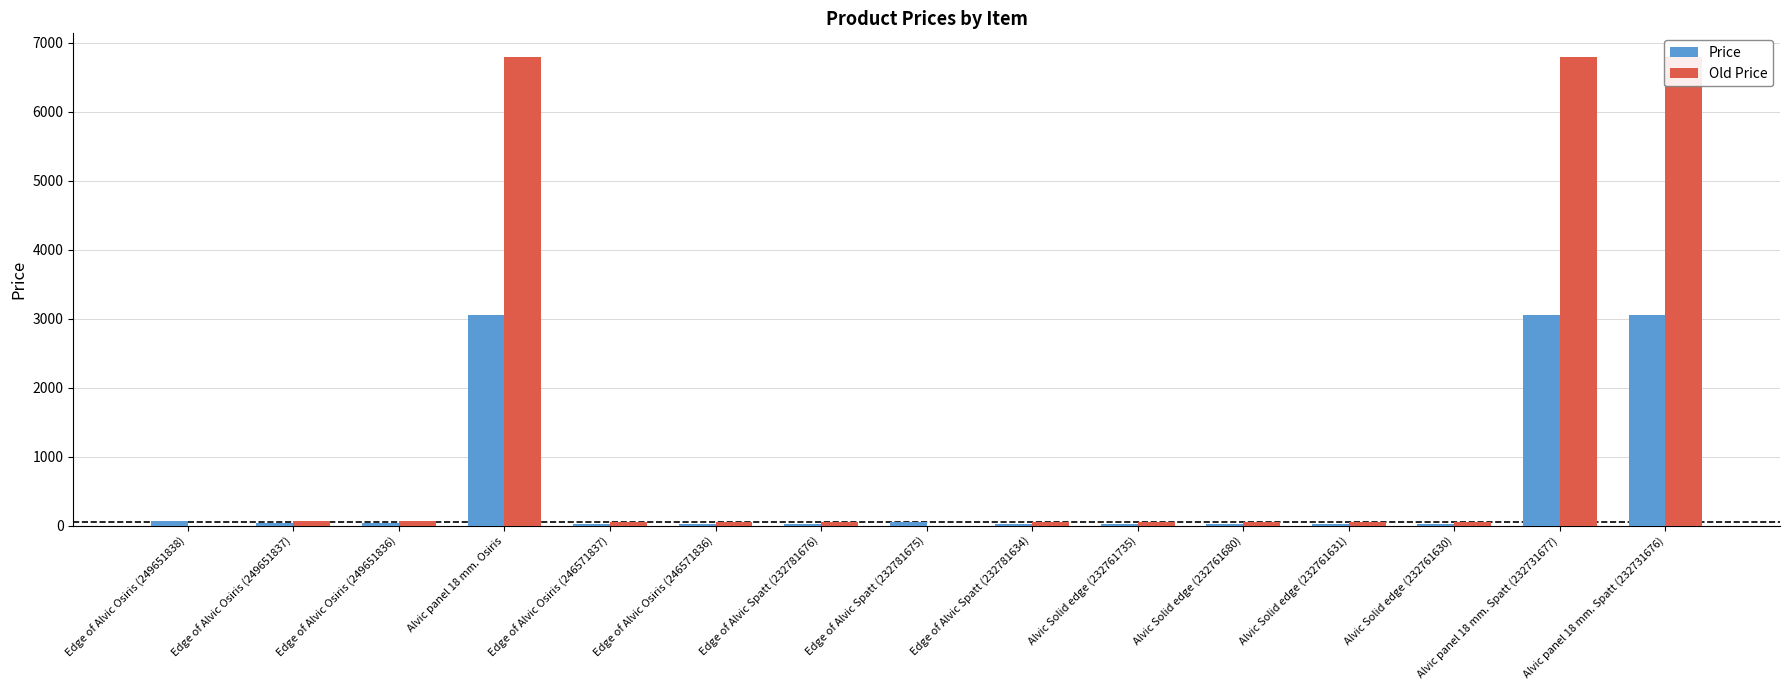

How many bars are there in total?

30